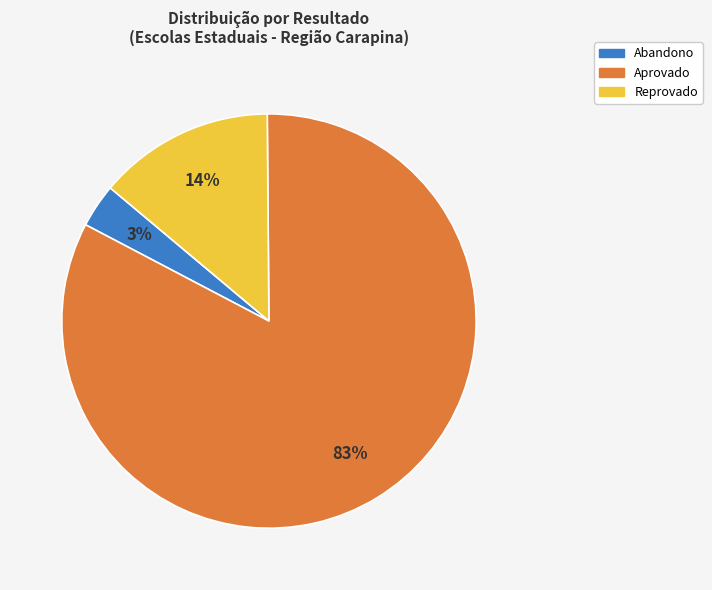

Between Abandono and Aprovado, which is larger?

Aprovado